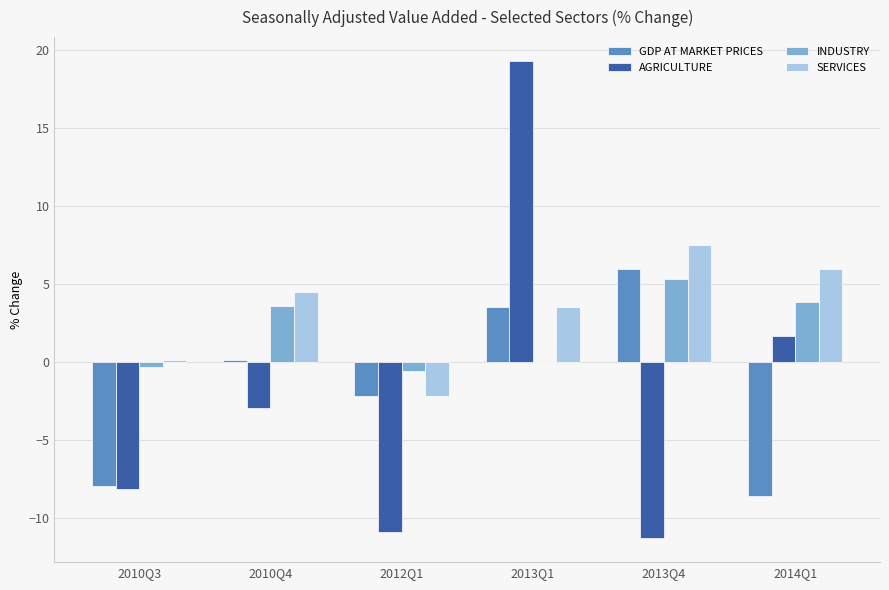

What are all the series names shown in the legend?

GDP AT MARKET PRICES, AGRICULTURE, INDUSTRY, SERVICES